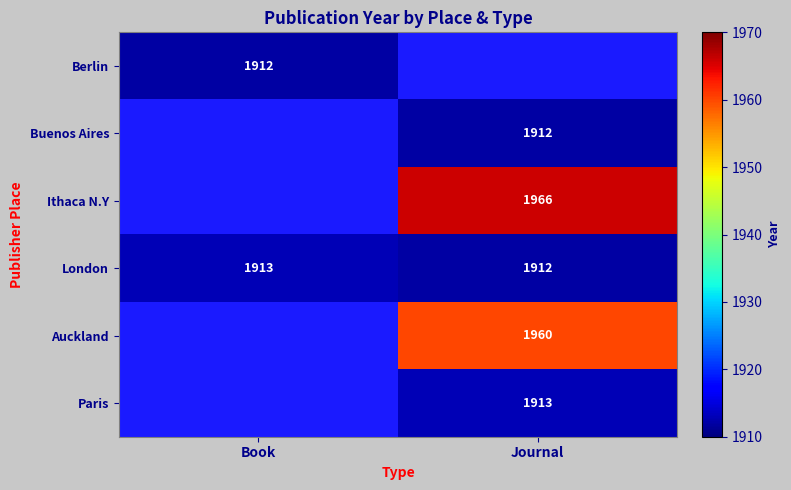

What is the maximum value shown in the chart?

1966.0